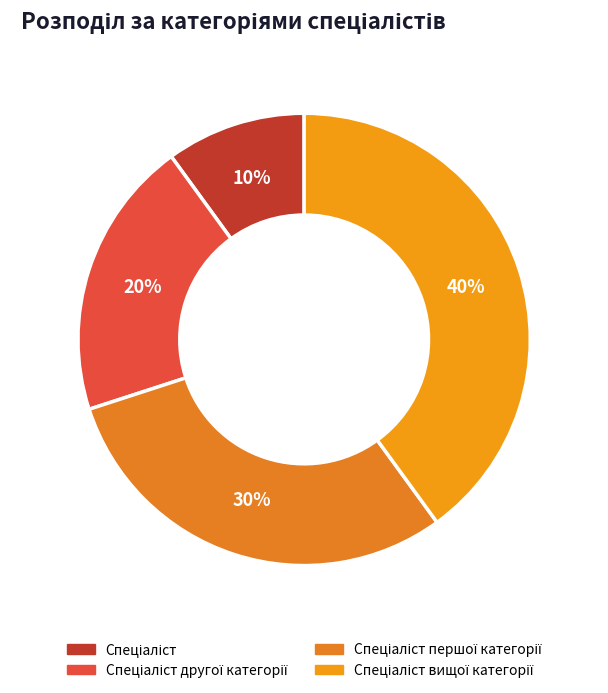

How many slices are in this pie chart?

4